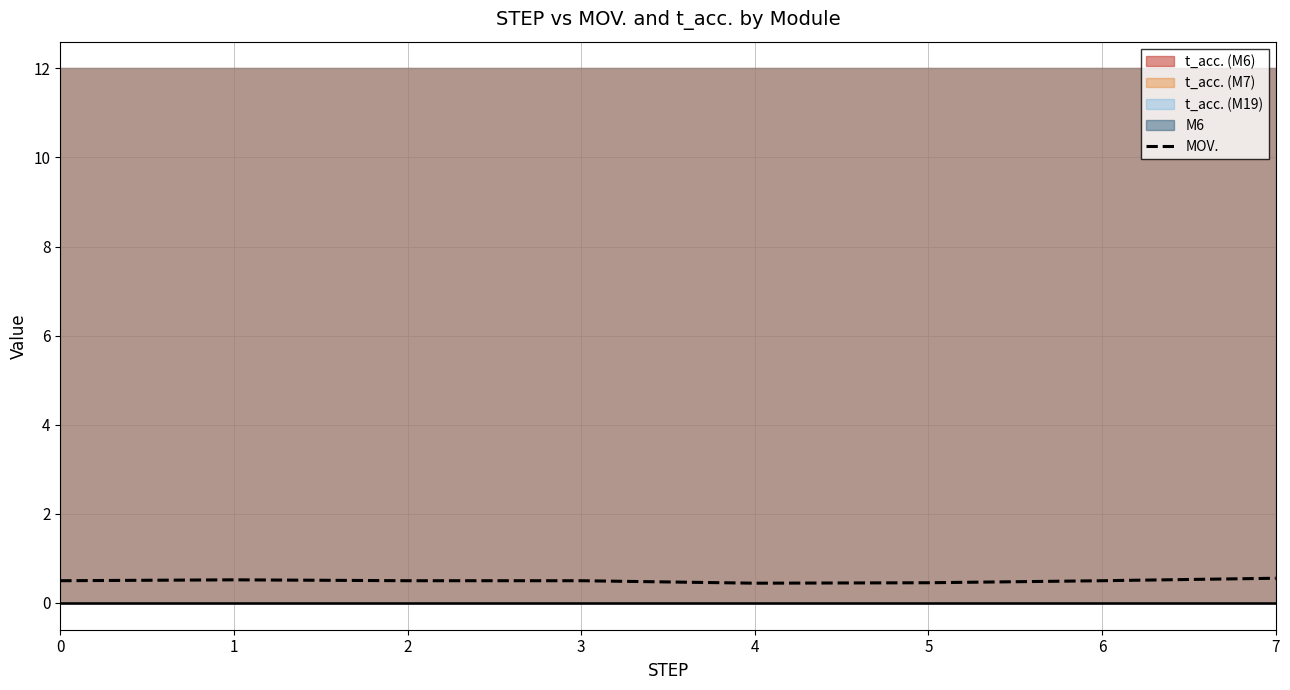

Is it true that the value at 0 is 0.5?

True